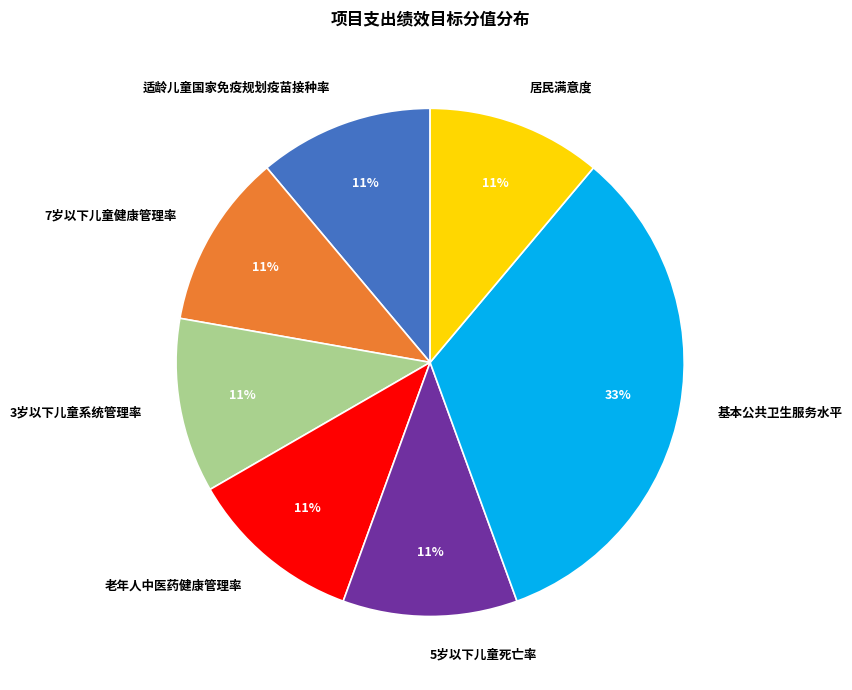

To the nearest percent, what is the average slice percentage?

14%